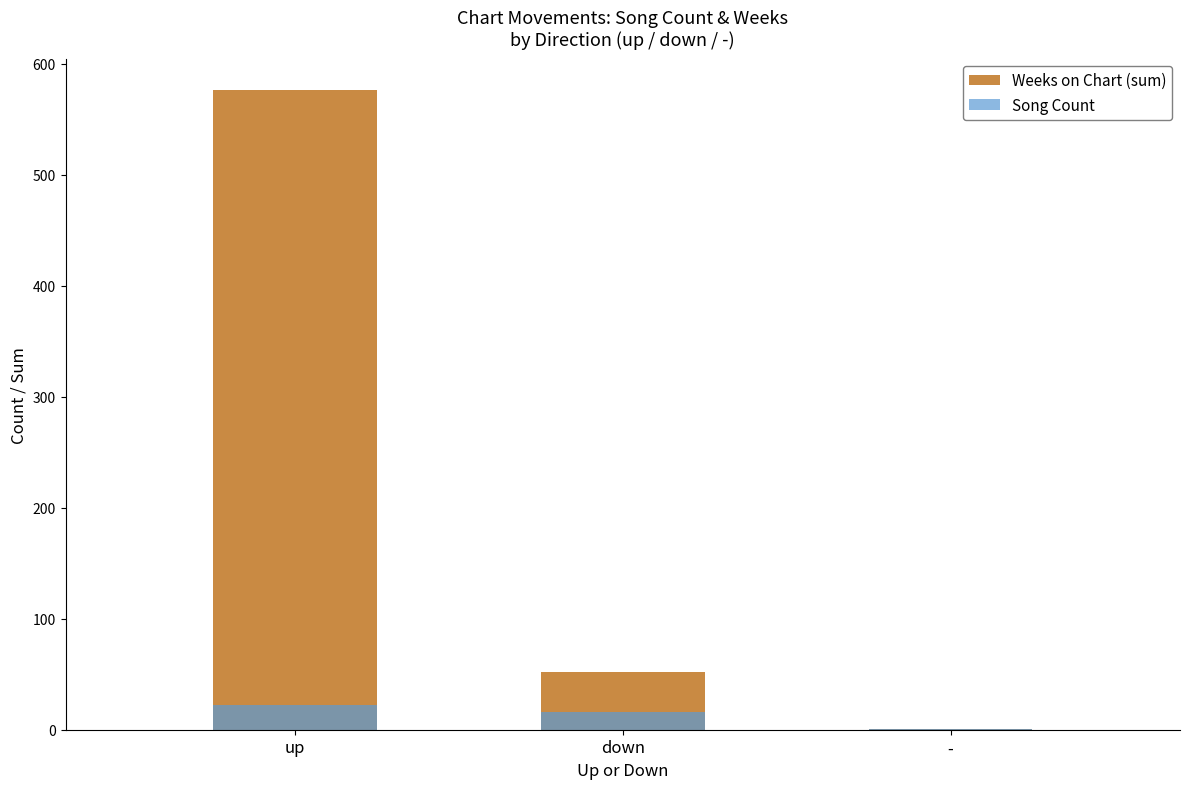

Is it true that Weeks on Chart (sum) equals 1025 at up?

False